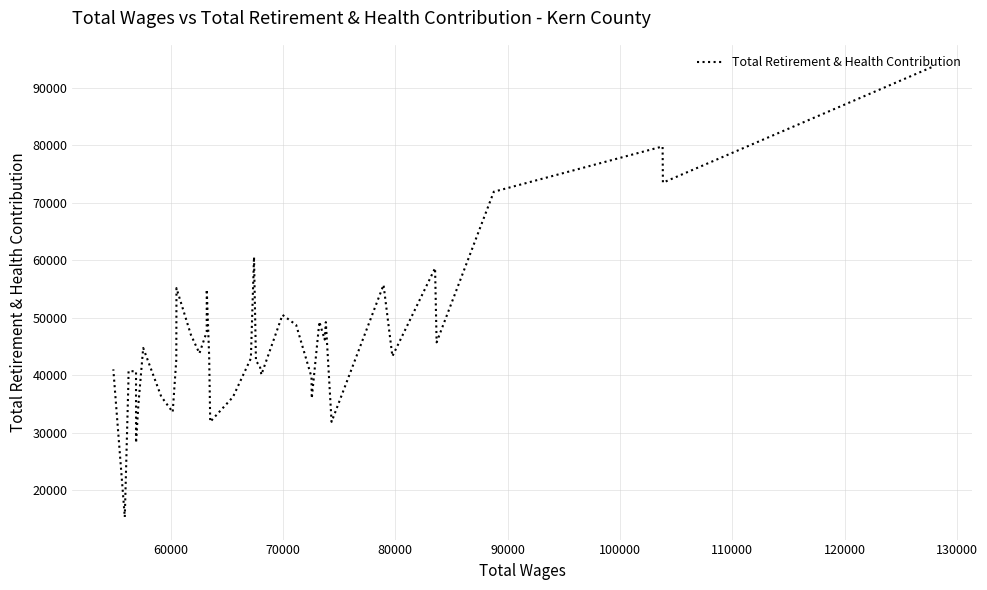

True or false: the data has more than 0 interior local peaks.

True